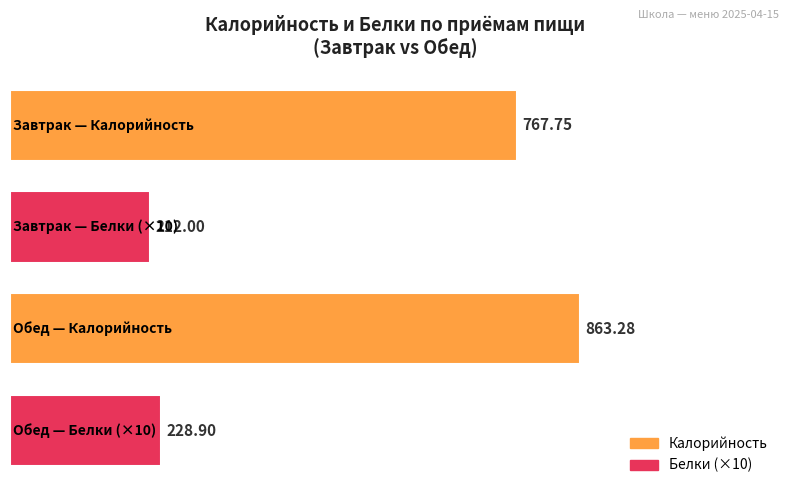

What is the sum of all values?

2071.9